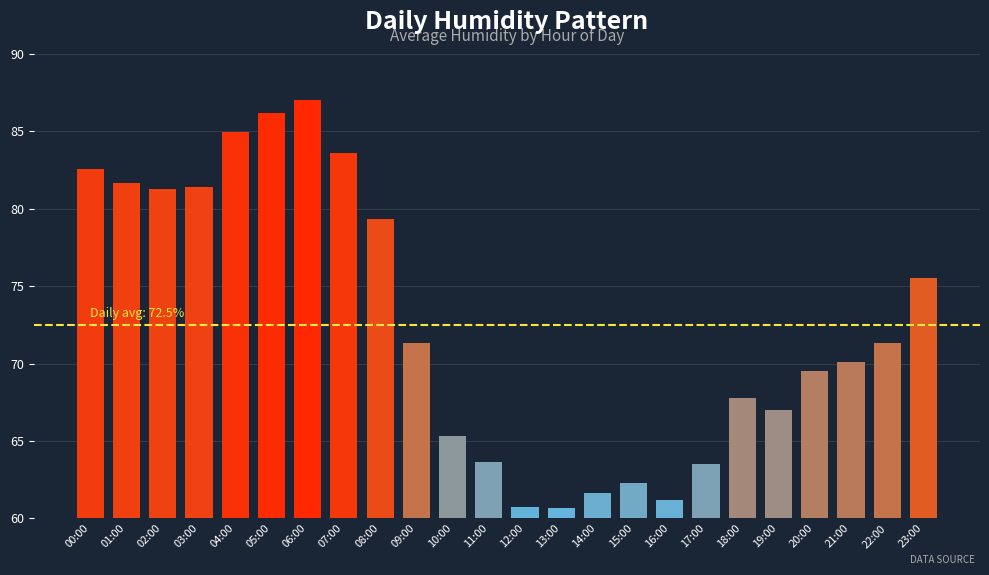

How many bars are there in total?

24